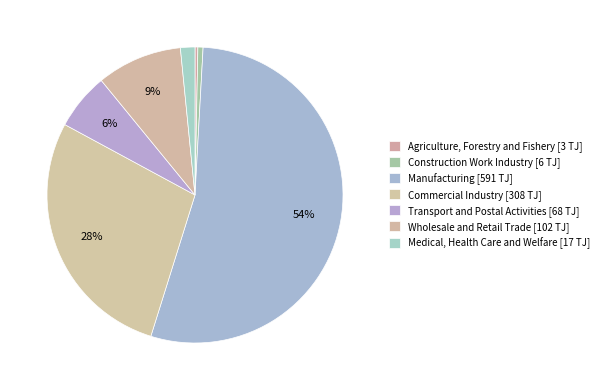

Count the number of slices in the pie.

7